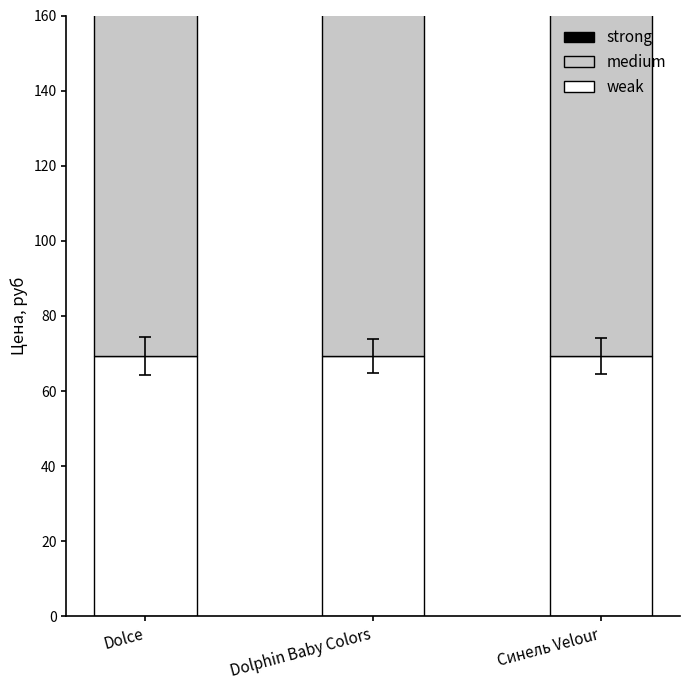

Are the bars horizontal?

No